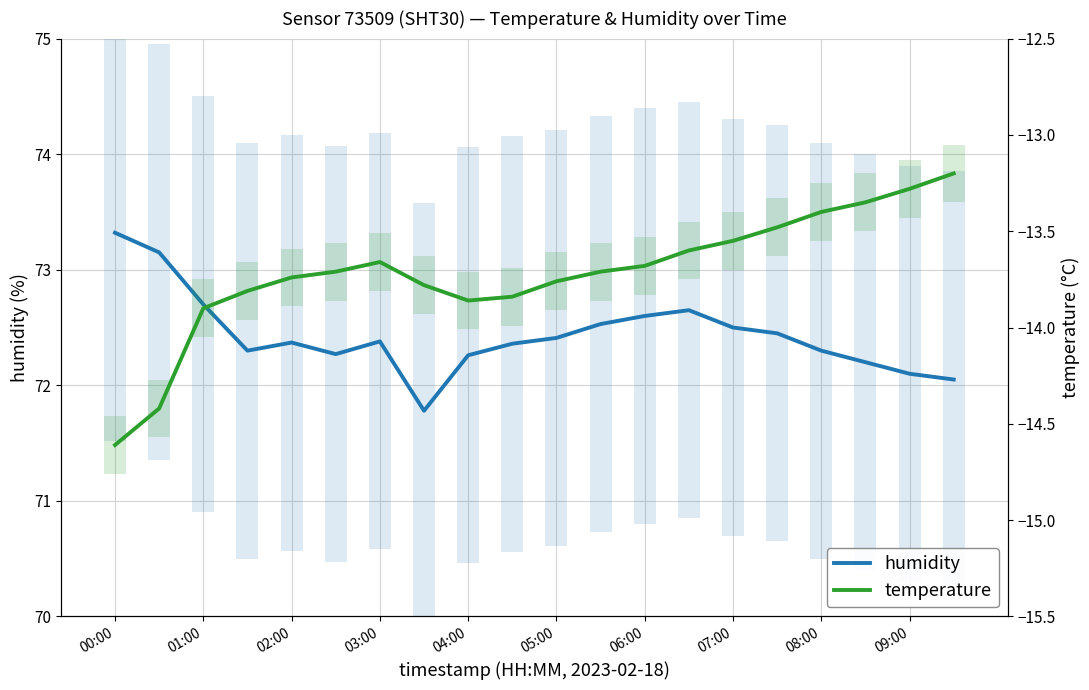

What are all the series names shown in the legend?

humidity, temperature